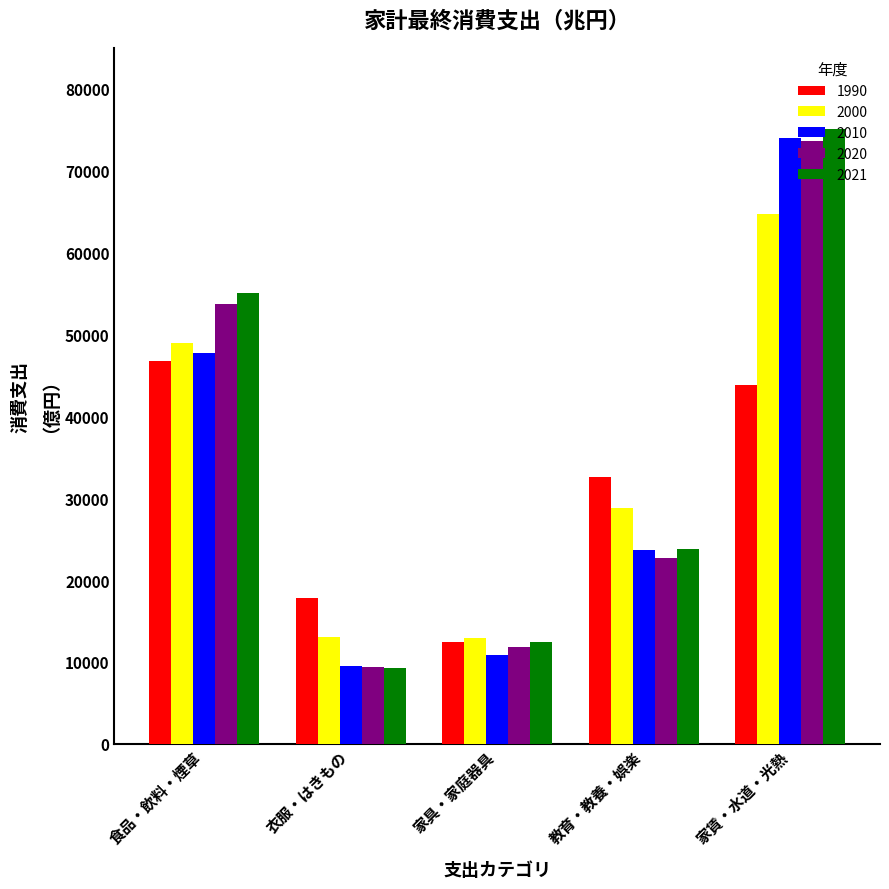

True or false: 2021 has a value of 44824 at 家賃・水道・光熱.

False